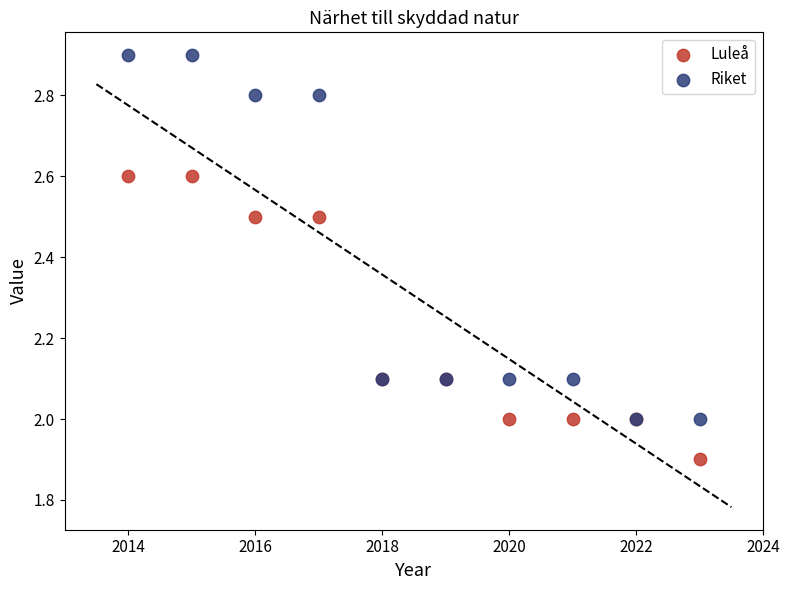

What are all the series names shown in the legend?

Luleå, Riket